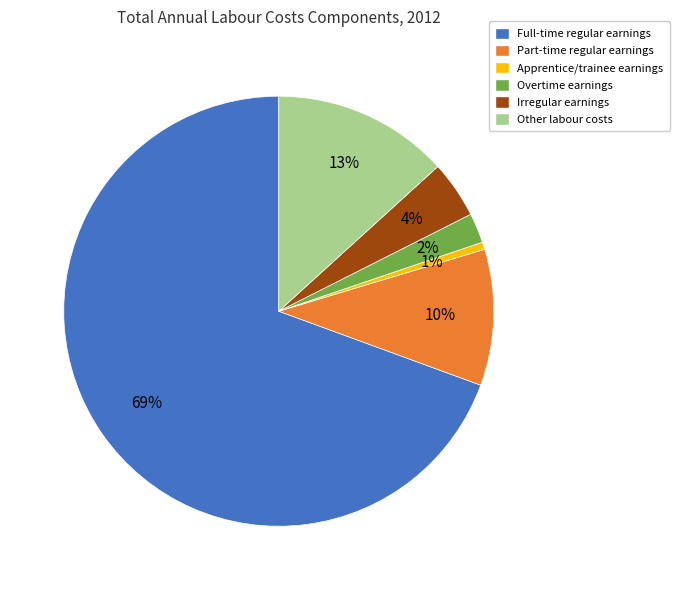

To the nearest percent, what percentage of the pie is Part-time regular earnings?

10%